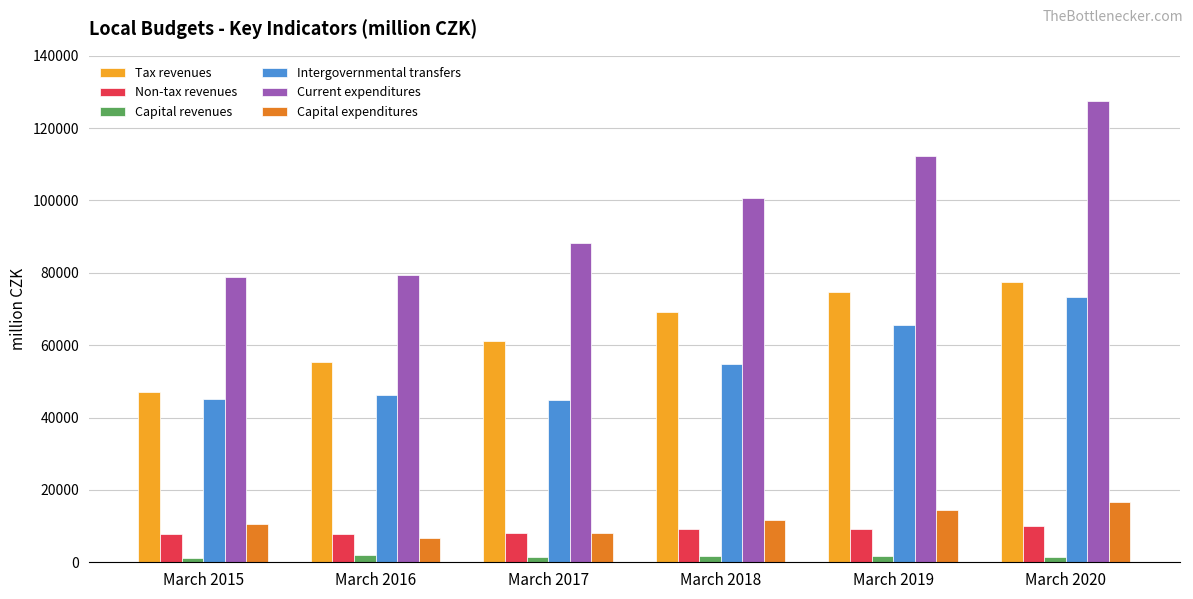

Which series has the largest total across all categories?

Current expenditures